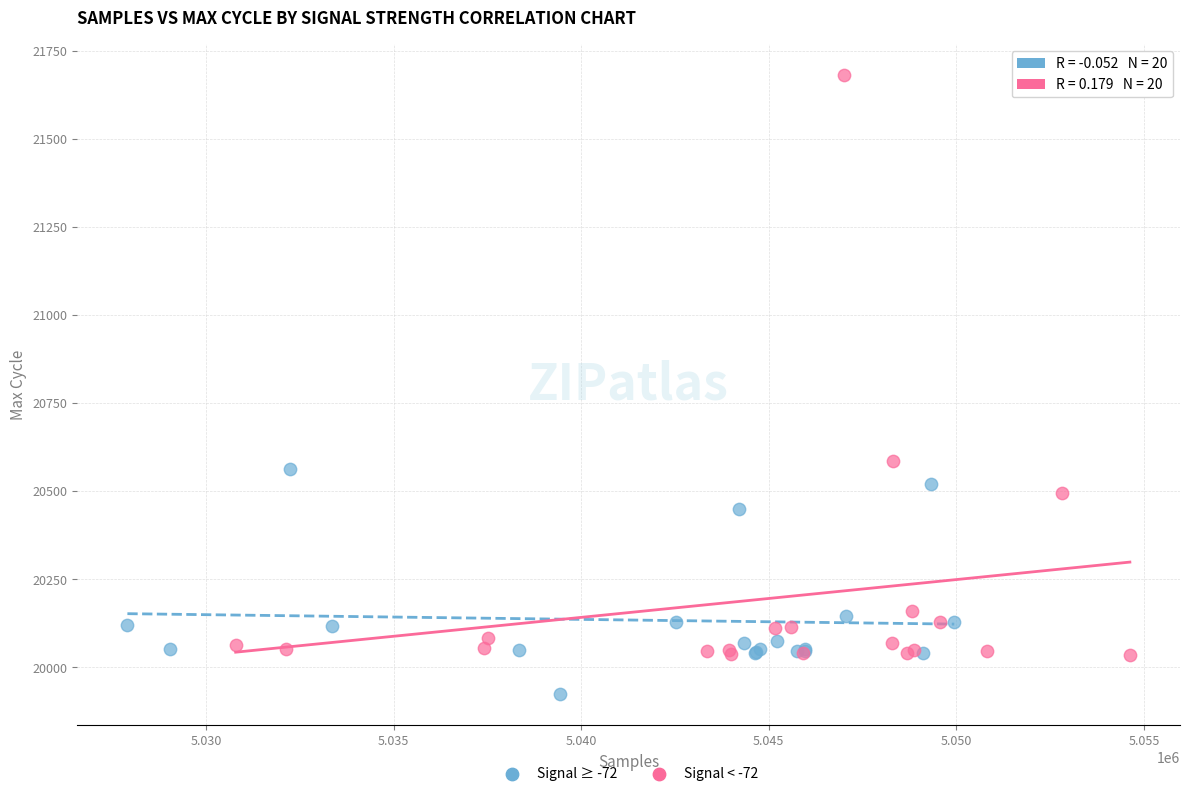

Which series has the widest spread of Y values?

Signal < -72